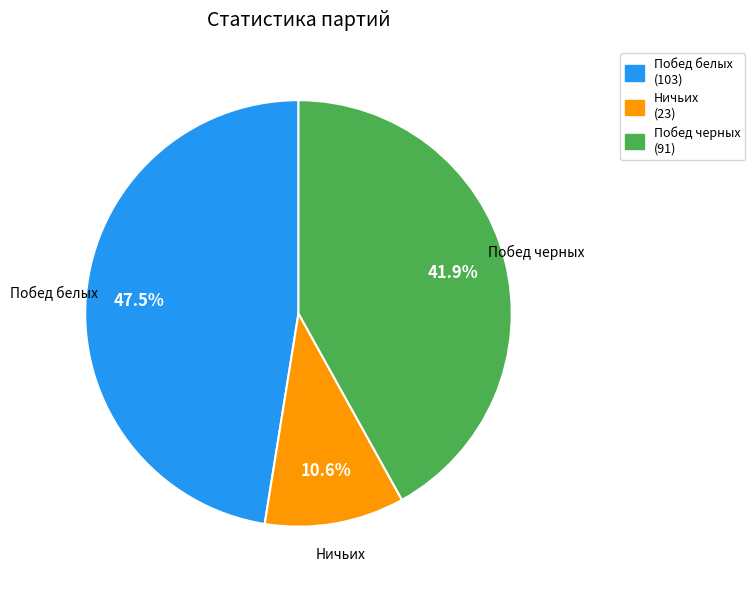

Do Побед белых and Побед черных together represent more than half of the pie?

Yes